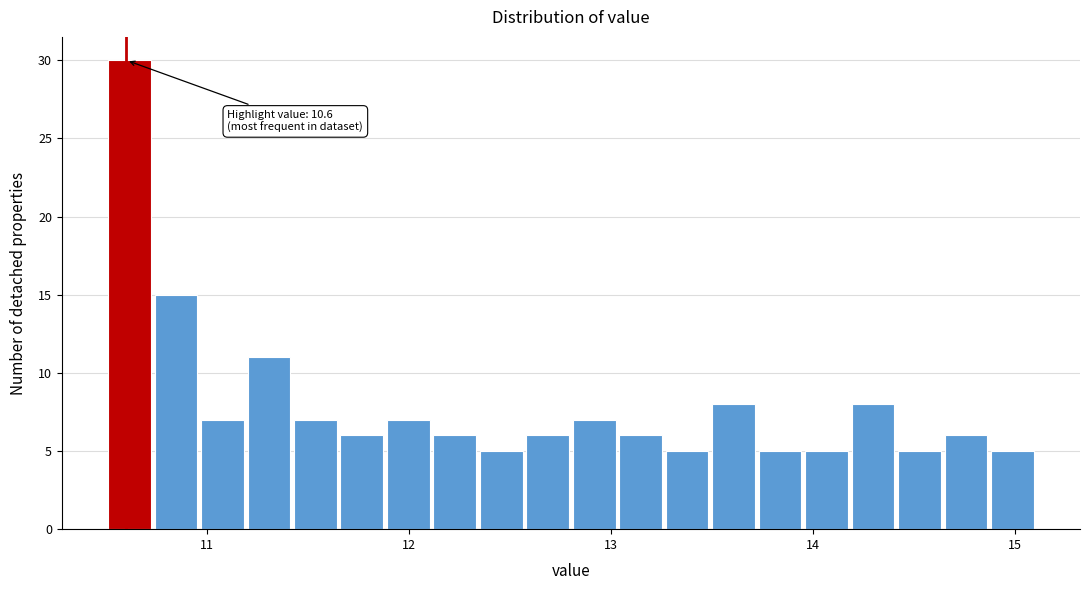

Around what value on the x-axis is the tallest bar? Give the approximate position of its centre, as read against the axis.

10.6